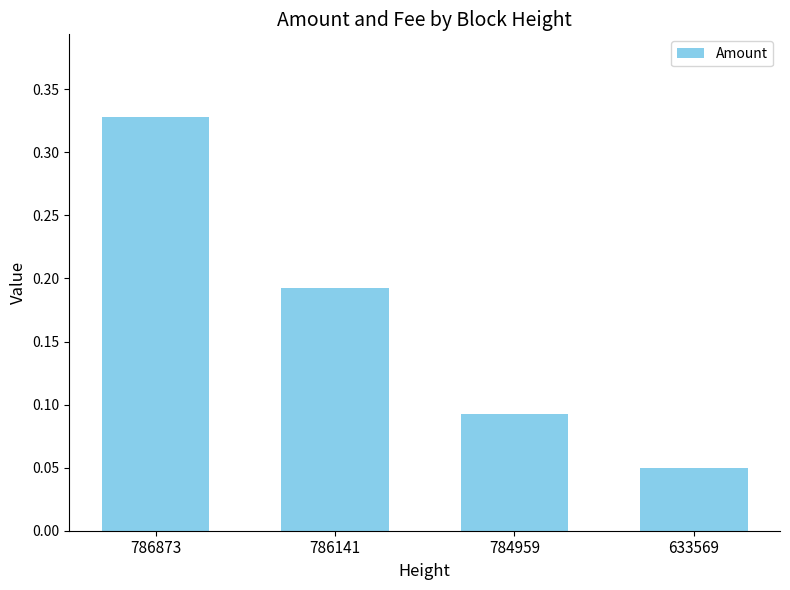

List the labels in order of value, largest first.

786873, 786141, 784959, 633569